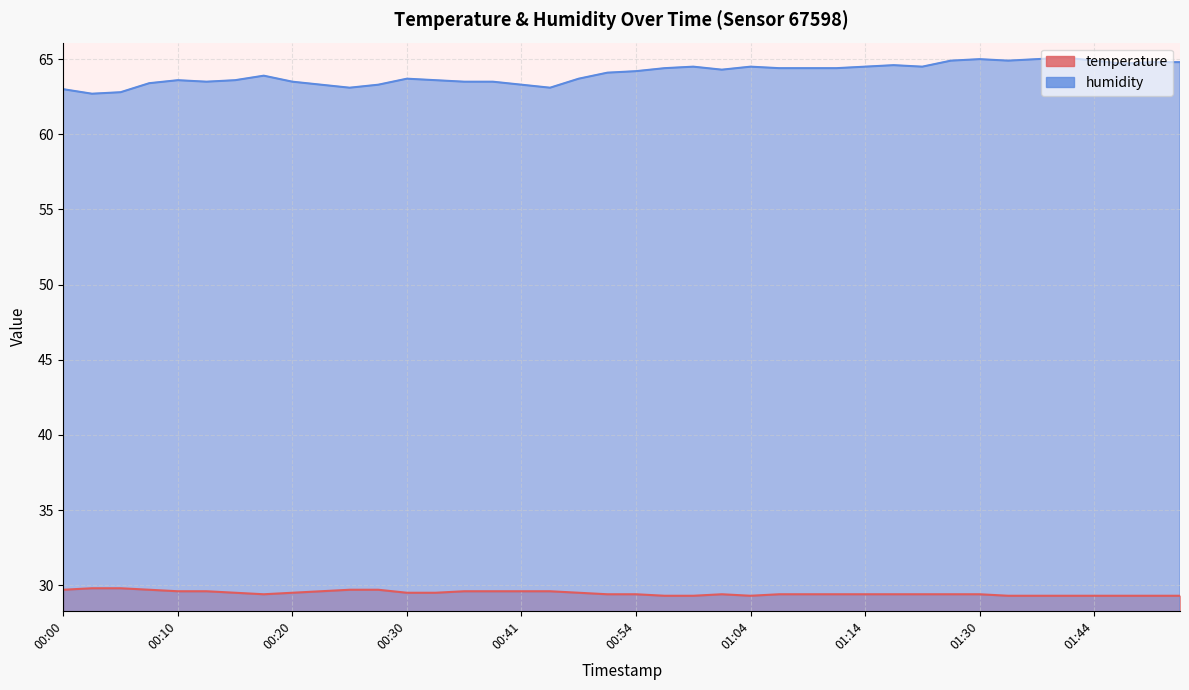

What is the difference between the maximum and minimum values in the humidity series?

2.4